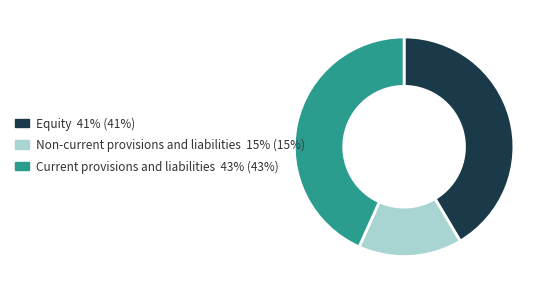

Does any single category account for the majority?

No